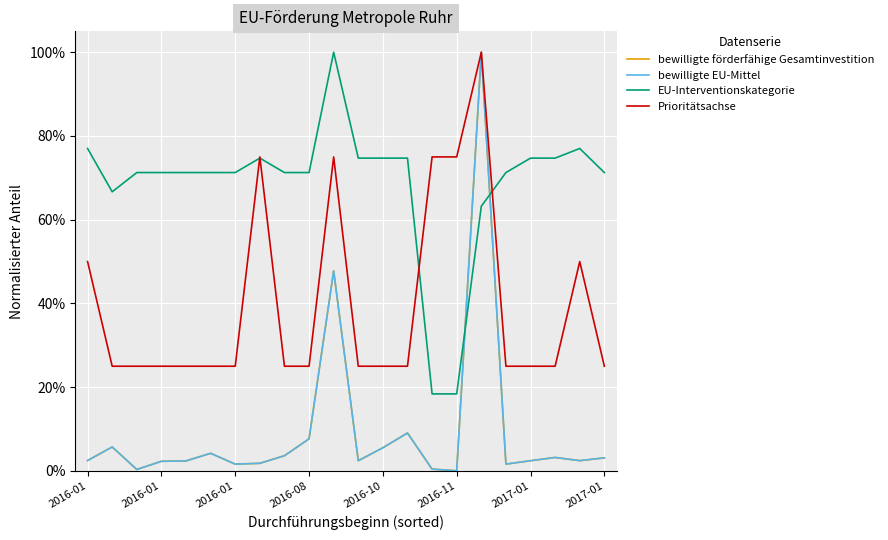

What are all the series names shown in the legend?

bewilligte förderfähige Gesamtinvestition, bewilligte EU-Mittel, EU-Interventionskategorie, Prioritätsachse